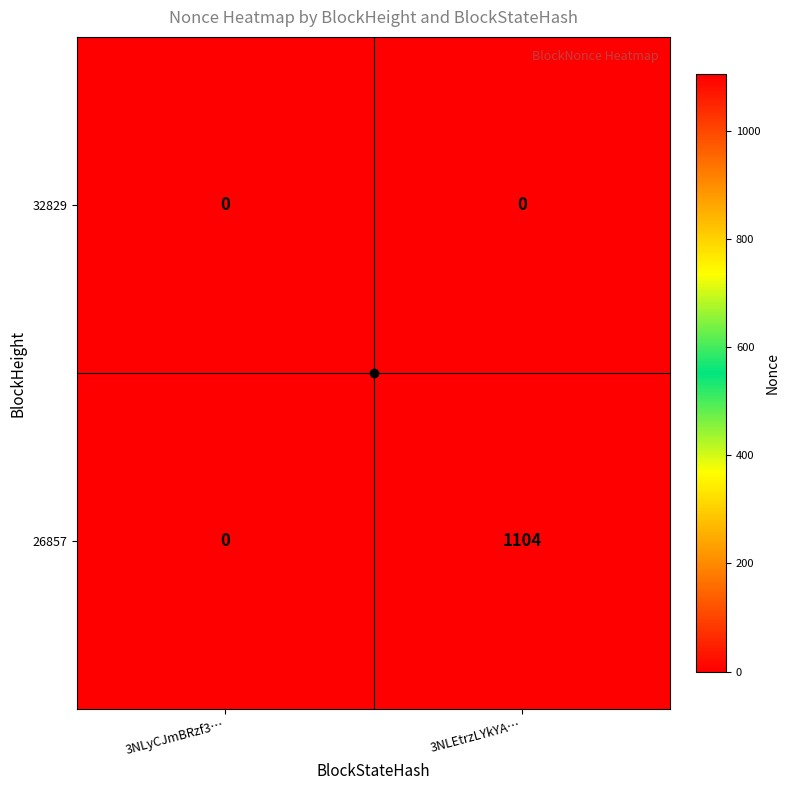

What is the spread (max minus min) of values at 3NLEtrzLYkYA…?

1104